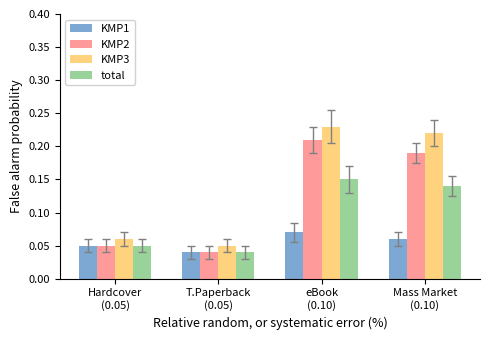

Which series has the widest spread of values?

KMP3